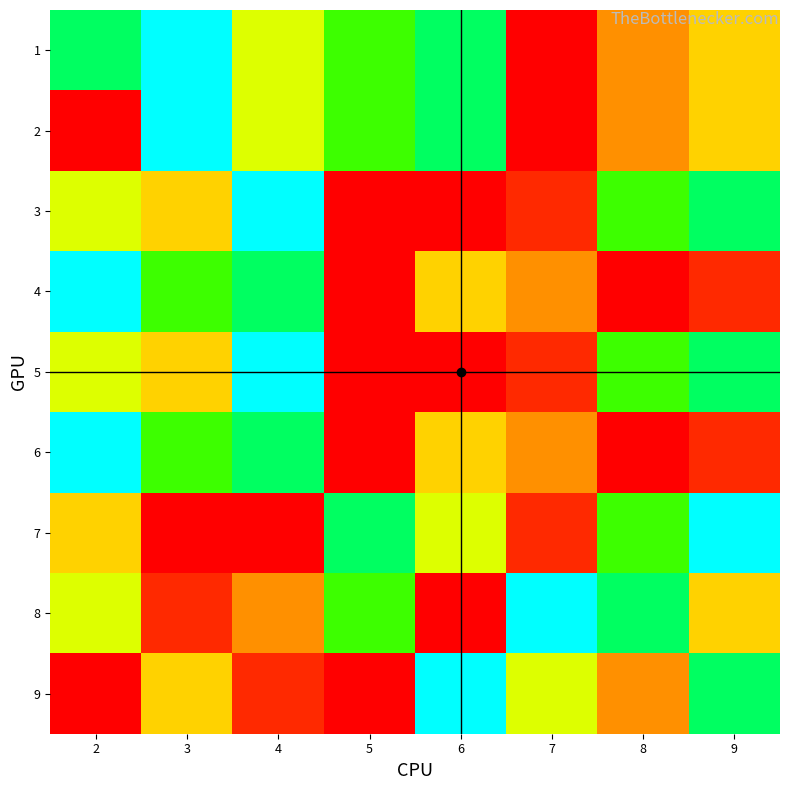

What is the total value across all series at 9?

54